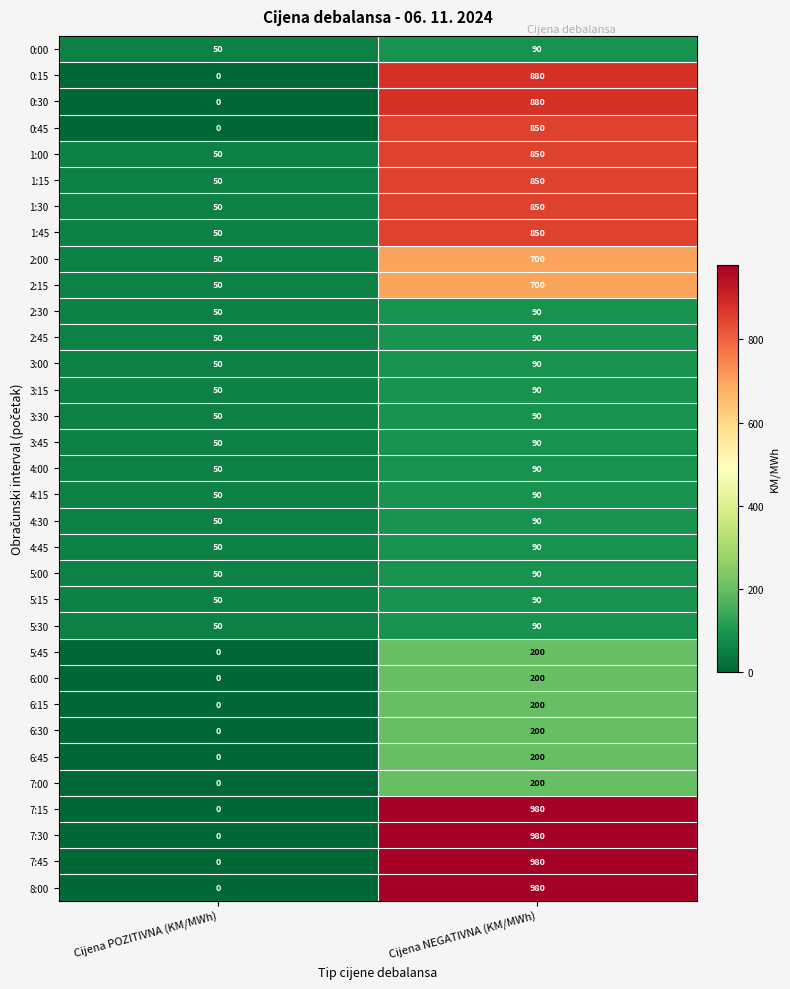

What is the spread (max minus min) of values at Cijena POZITIVNA (KM/MWh)?

50